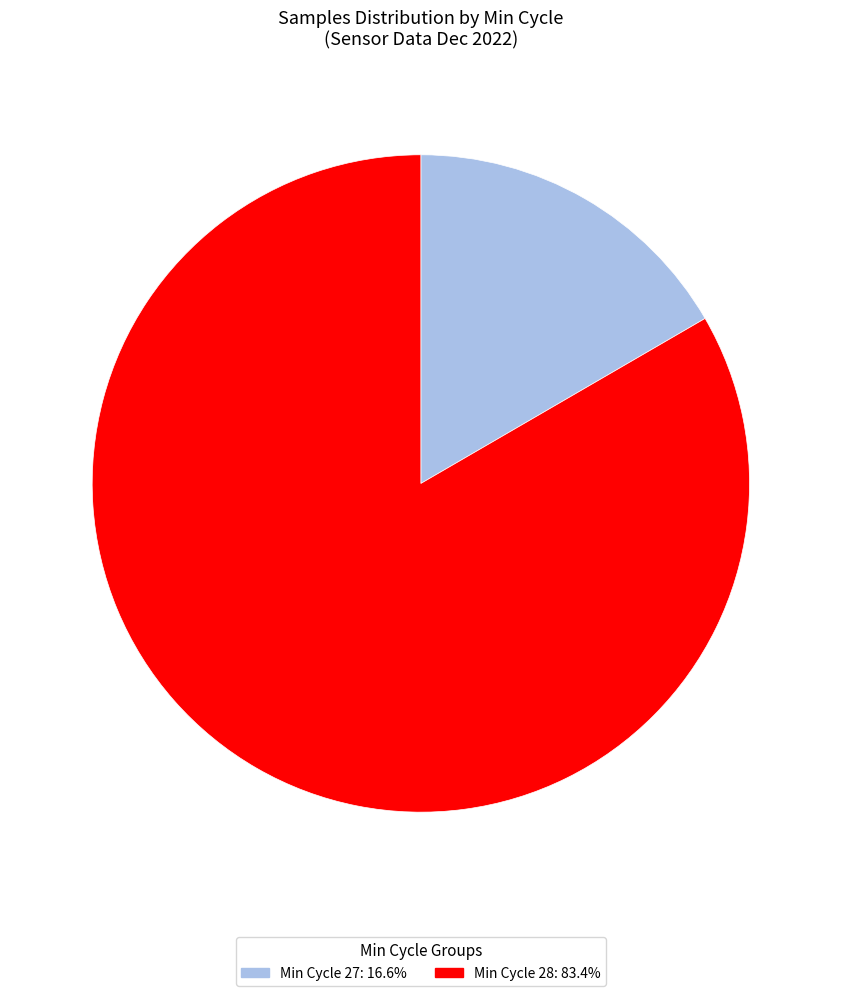

Is the sum of Min Cycle 28: 83.4% and Min Cycle 27: 16.6% greater than half?

Yes